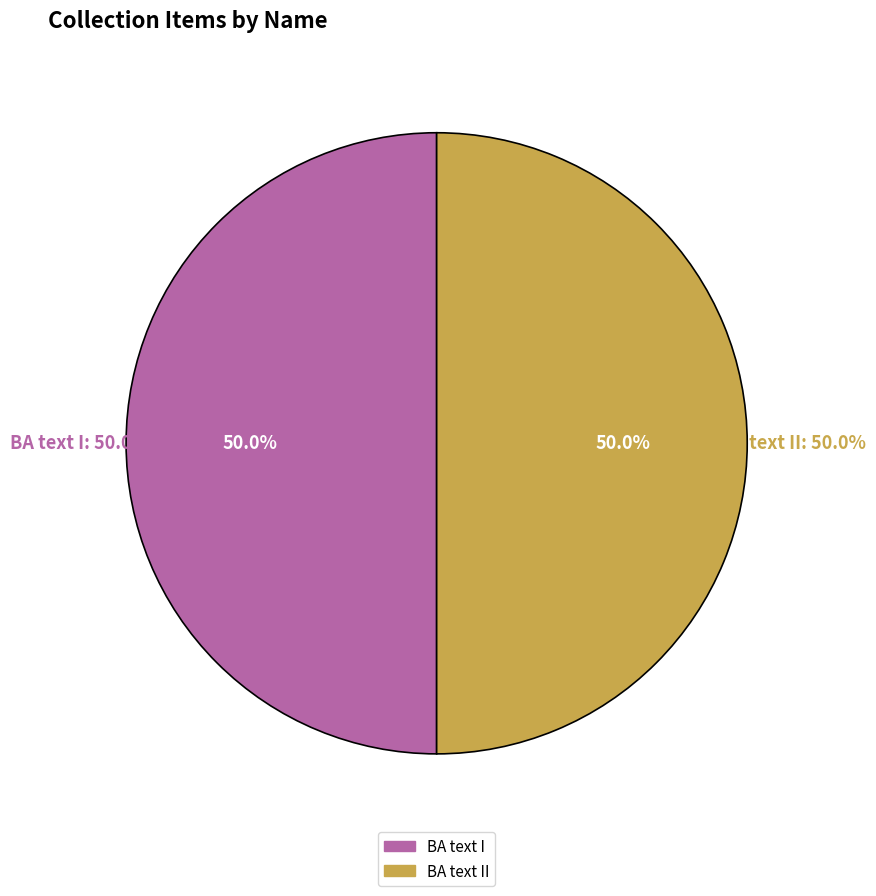

The BA text II slice represents 50% of the pie. True or false?

True